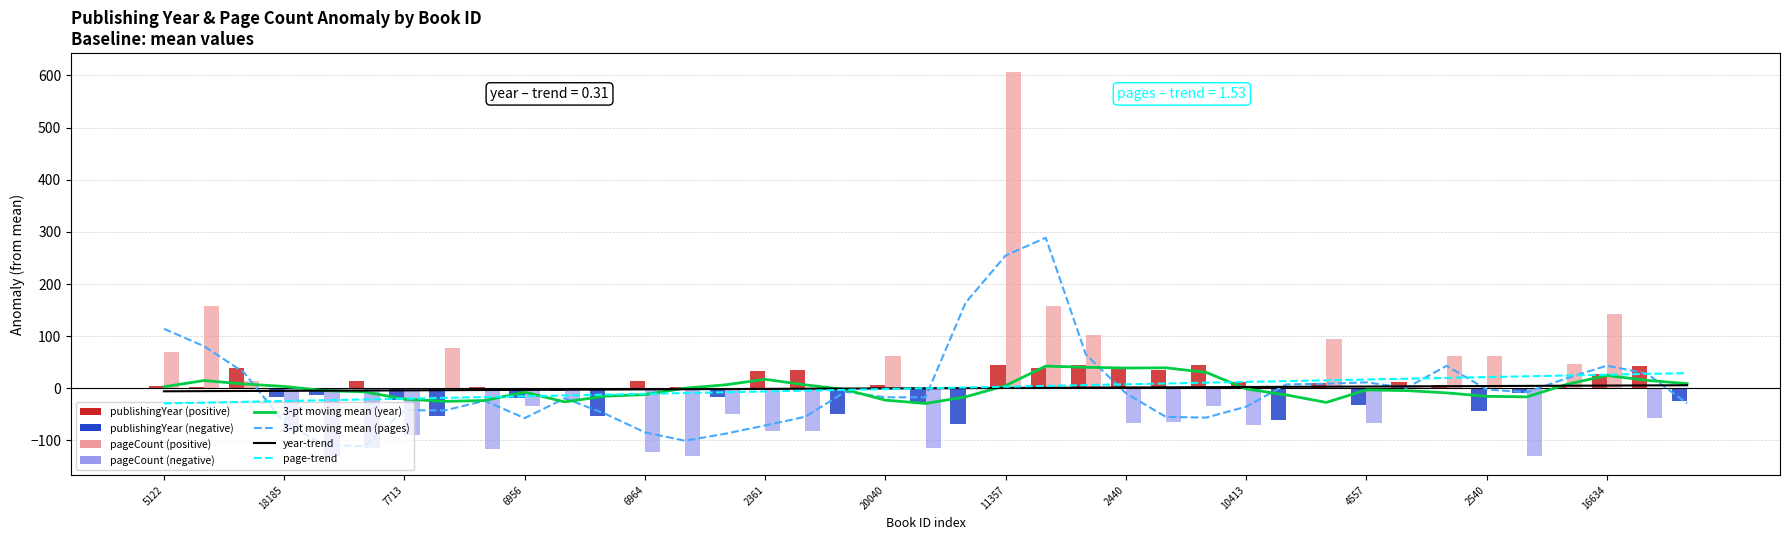

How many data points in page-trend are less than 0?

19